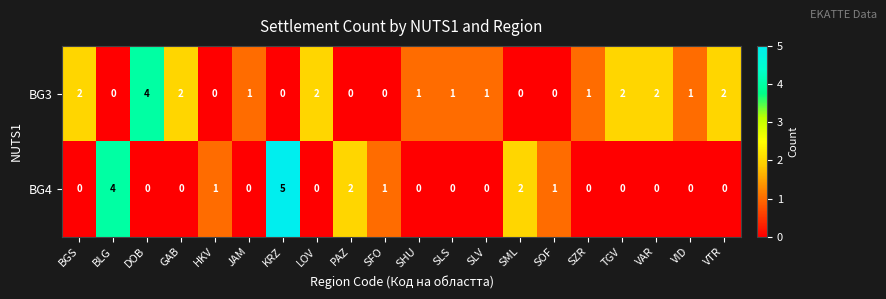

What is the total value across all series at DOB?

4